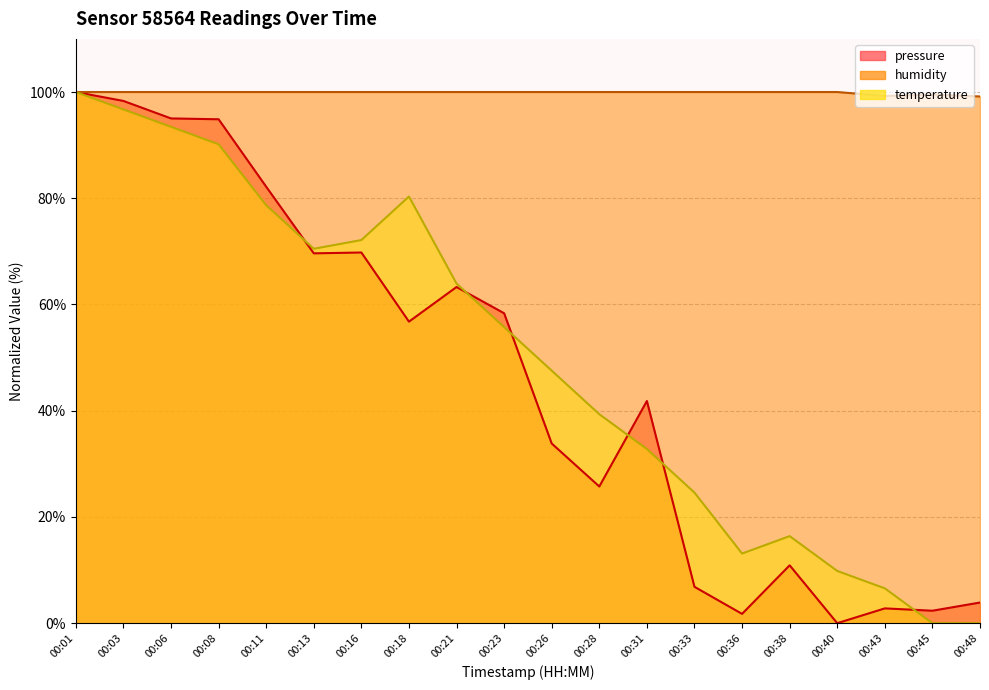

Reading right to left, extract all data points from this chart.

pressure: 00:48=3.9	00:45=2.3	00:43=2.8	00:40=0.0	00:38=10.9	00:36=1.8	00:33=6.8	00:31=41.8	00:28=25.7	00:26=33.8	00:23=58.3	00:21=63.3	00:18=56.8	00:16=69.8	00:13=69.6	00:11=82.2	00:08=94.9	00:06=95.0	00:03=98.3	00:01=100.0
humidity: 00:48=99.2	00:45=99.5	00:43=99.2	00:40=100.0	00:38=100.0	00:36=100.0	00:33=100.0	00:31=100.0	00:28=100.0	00:26=100.0	00:23=100.0	00:21=100.0	00:18=100.0	00:16=100.0	00:13=100.0	00:11=100.0	00:08=100.0	00:06=100.0	00:03=100.0	00:01=100.0
temperature: 00:48=0.0	00:45=0.0	00:43=6.6	00:40=9.8	00:38=16.4	00:36=13.1	00:33=24.6	00:31=32.8	00:28=39.3	00:26=47.5	00:23=55.7	00:21=63.9	00:18=80.3	00:16=72.1	00:13=70.5	00:11=78.7	00:08=90.2	00:06=93.4	00:03=96.7	00:01=100.0